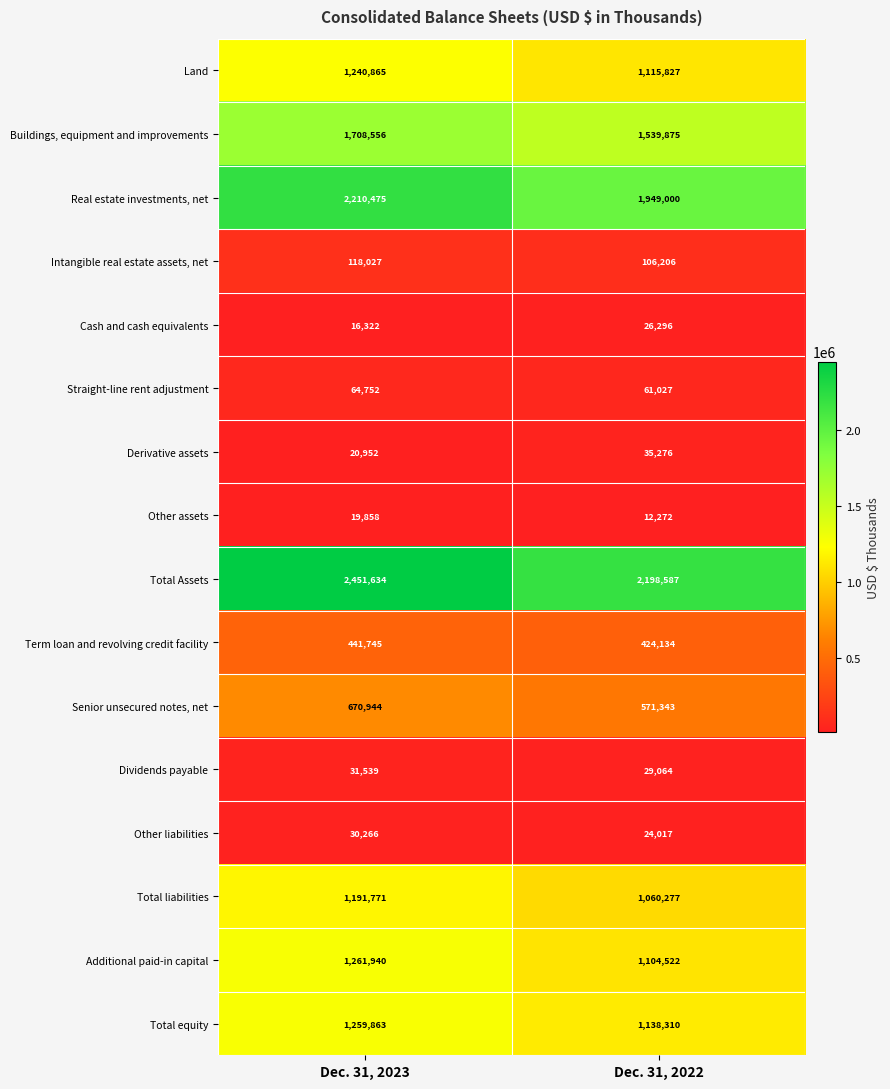

How many series are shown in this chart?

16